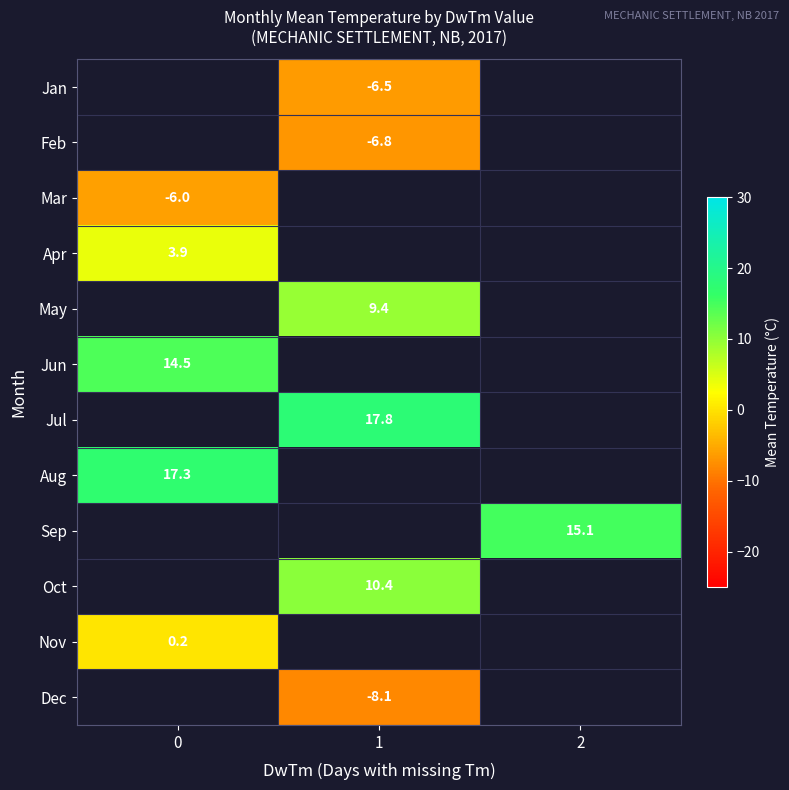

The value of Oct at 1 is 6.4. True or false?

False